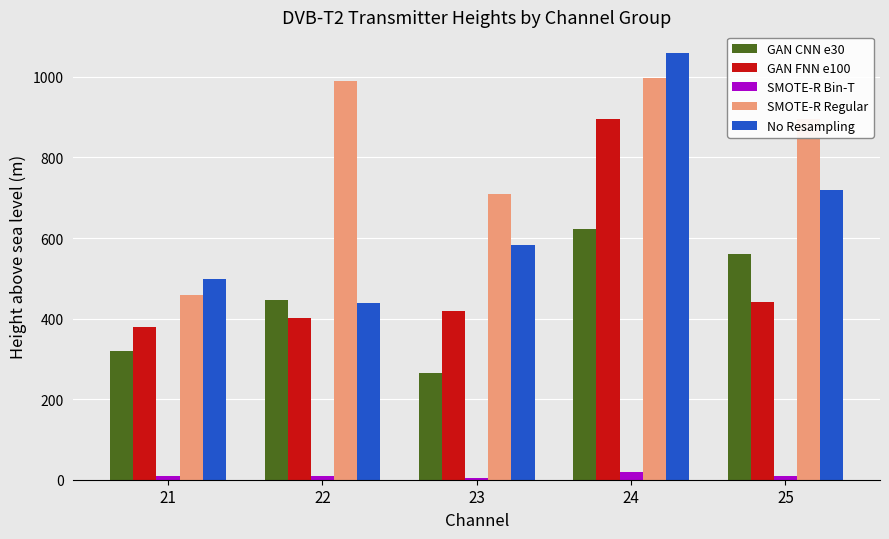

Which category has the highest value in the GAN CNN e30 series?

24